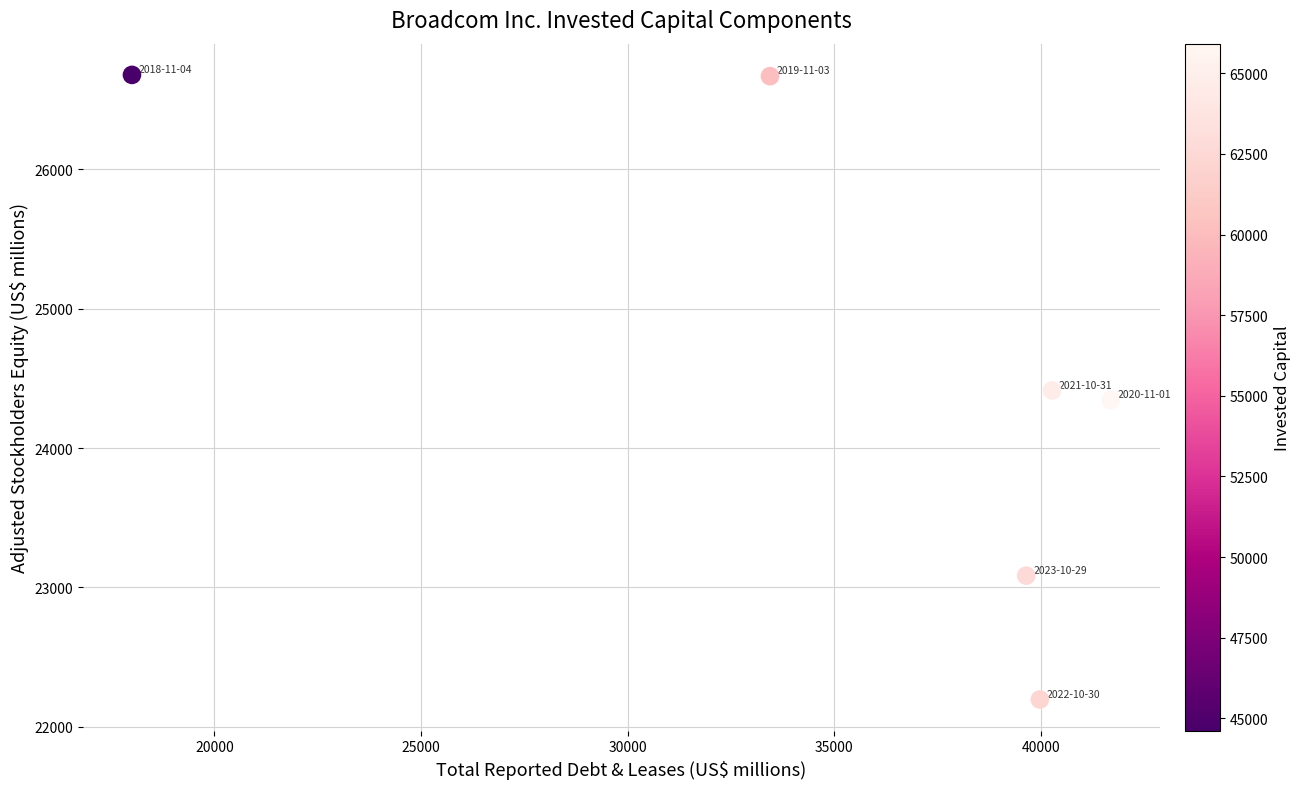

What is the average Y value?

24565